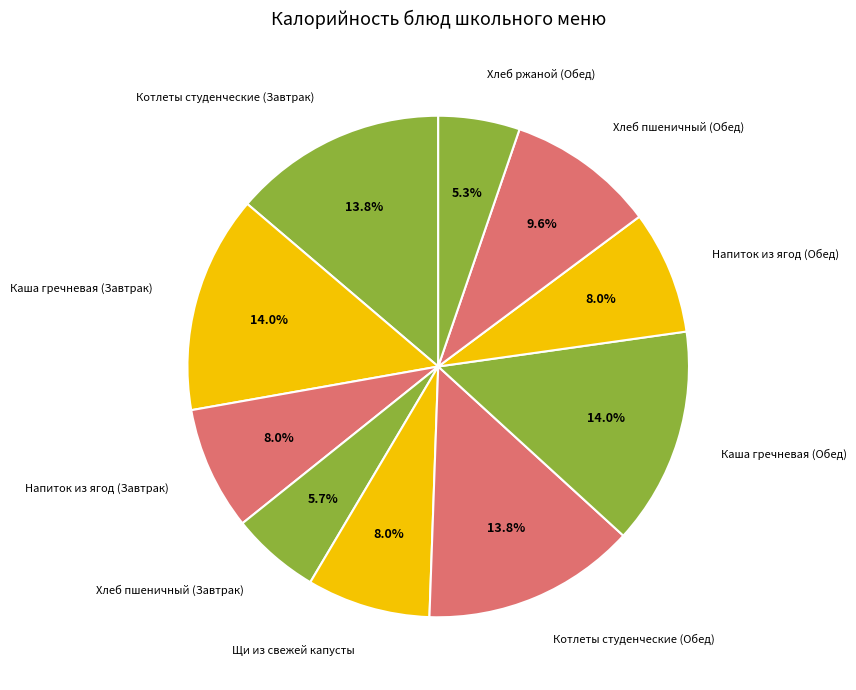

Does any single category account for the majority?

No